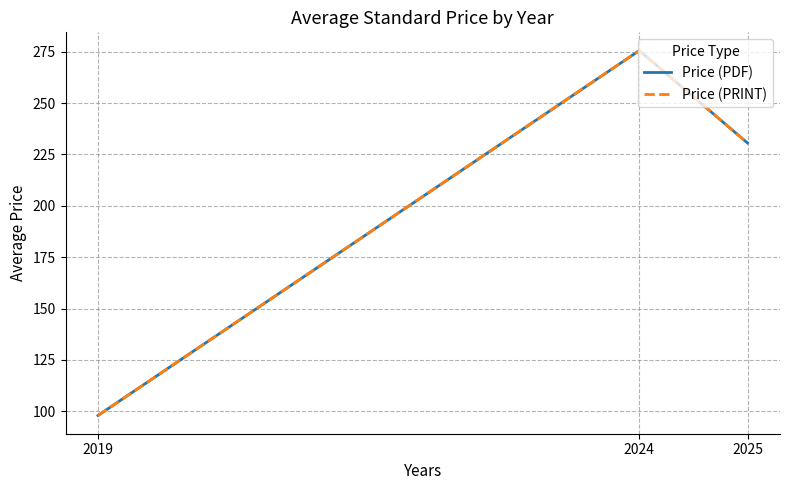

What is the maximum value for Price (PRINT)?

275.5